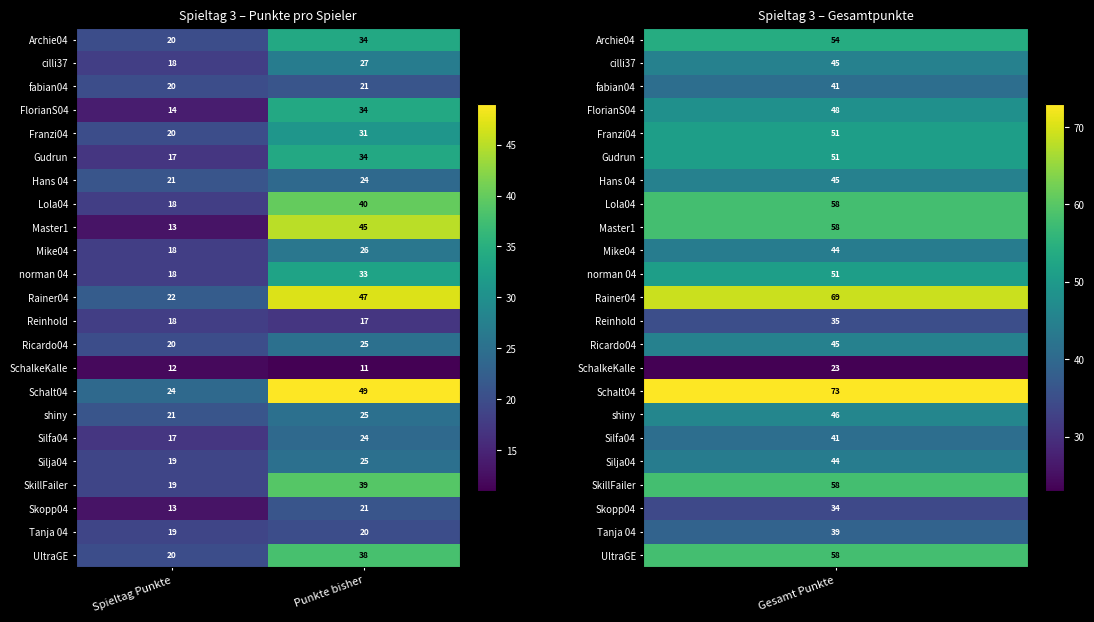

How many series are shown in this chart?

23